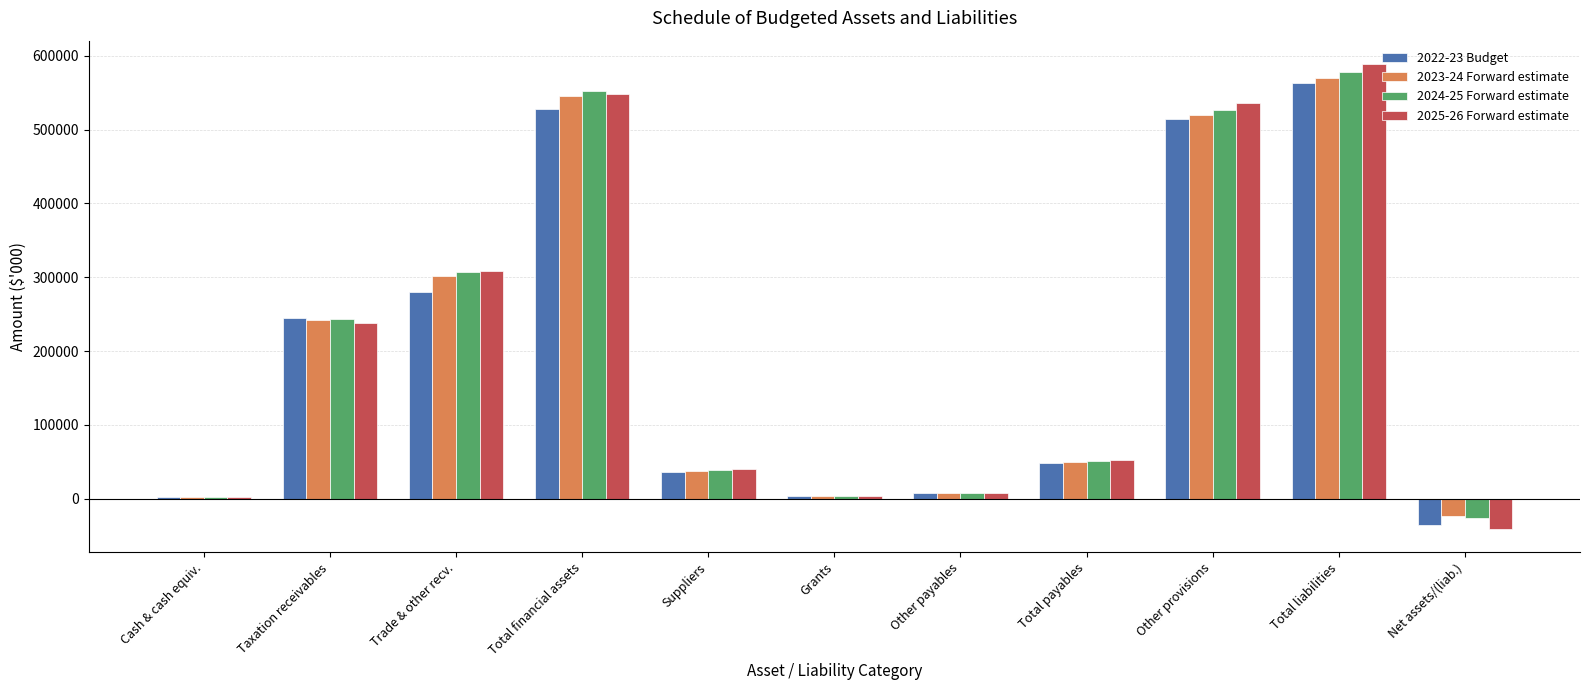

Which category has the highest value in the 2022-23 Budget series?

Total liabilities